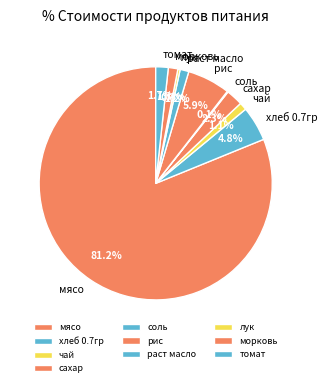

Which has a higher value, рис or хлеб 0.7гр?

рис